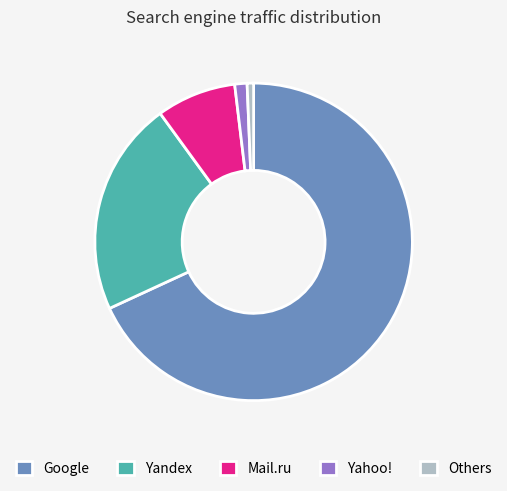

The Mail.ru slice represents 1% of the pie. True or false?

False